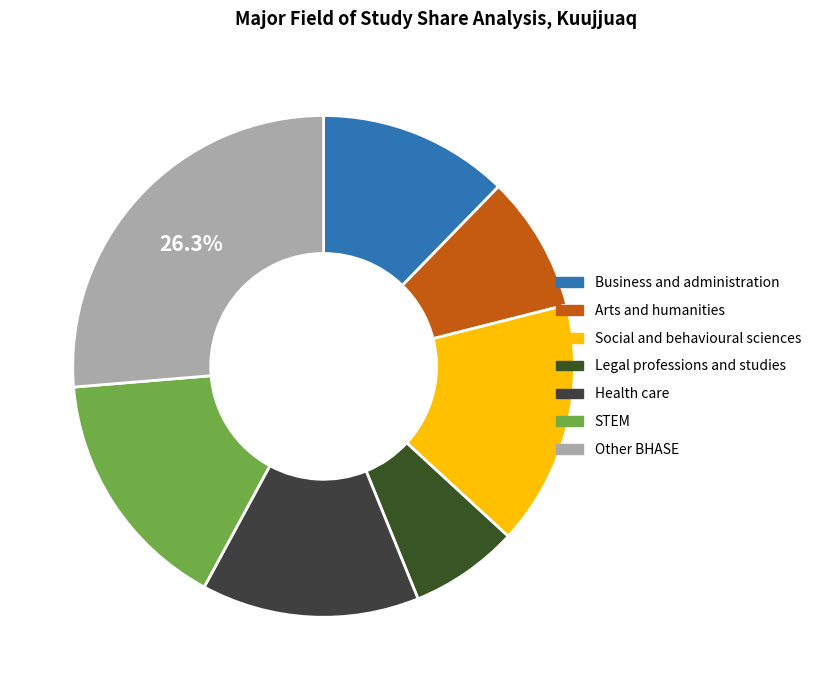

Does Social and behavioural sciences represent more than half of the total?

No